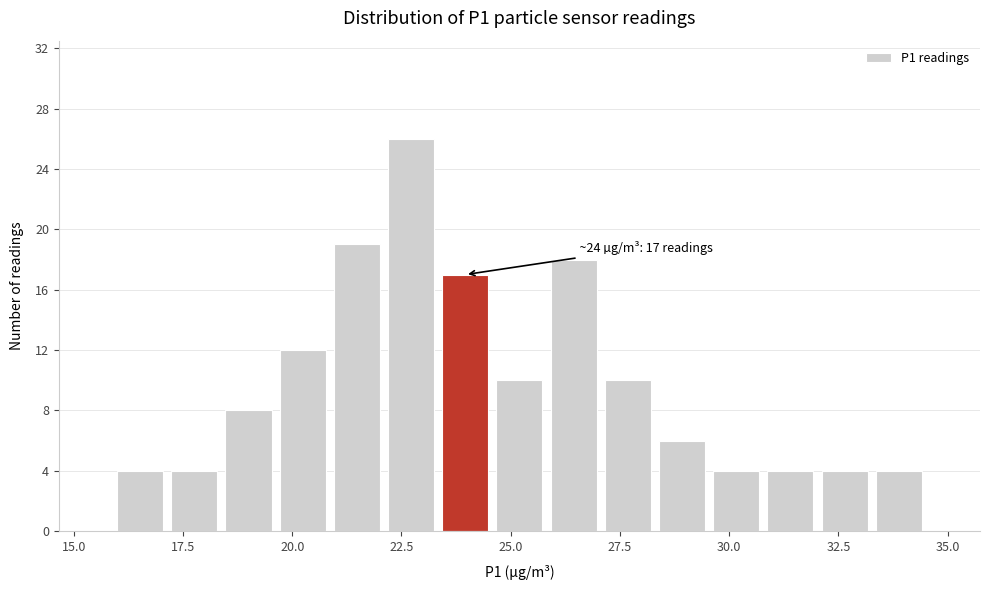

Around what value on the x-axis is the tallest bar? Give the approximate position of its centre, as read against the axis.

22.5